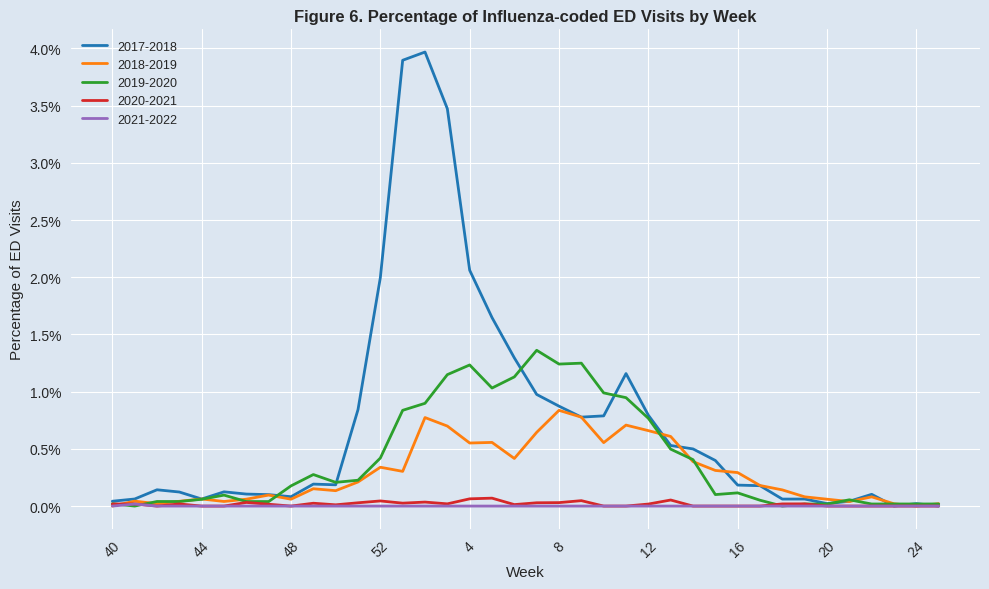

In 2018-2019, how many points are lower than both neighbors (excluding endpoints)?

10